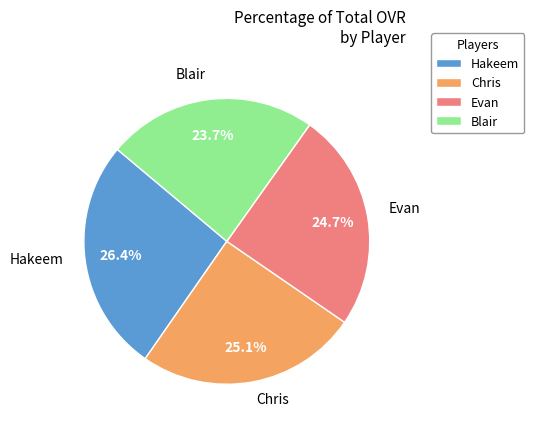

Is it true that Hakeem is 26% of the pie?

True